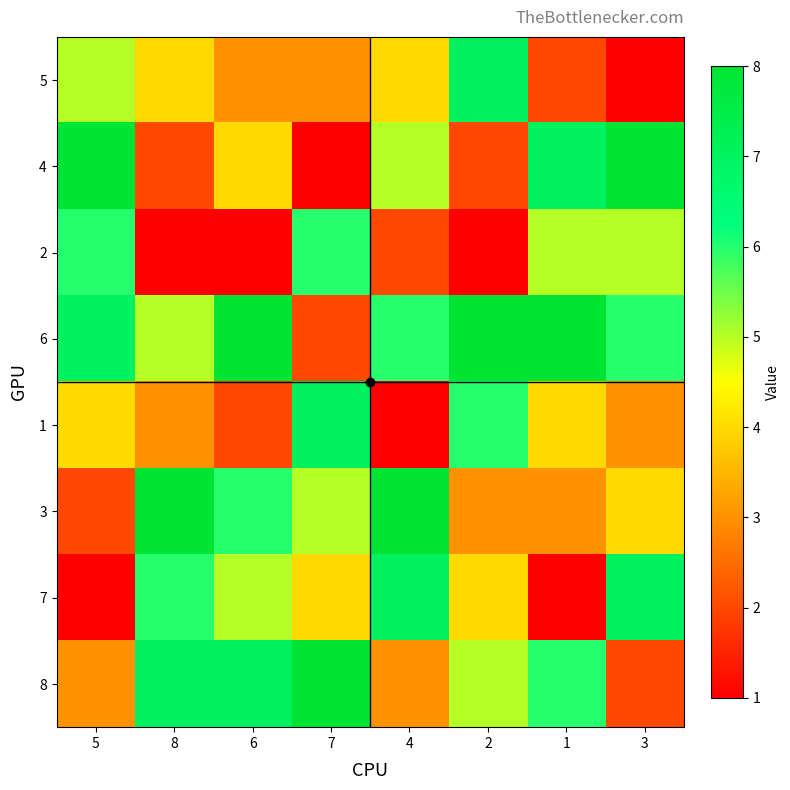

Which series has the largest total across all categories?

6